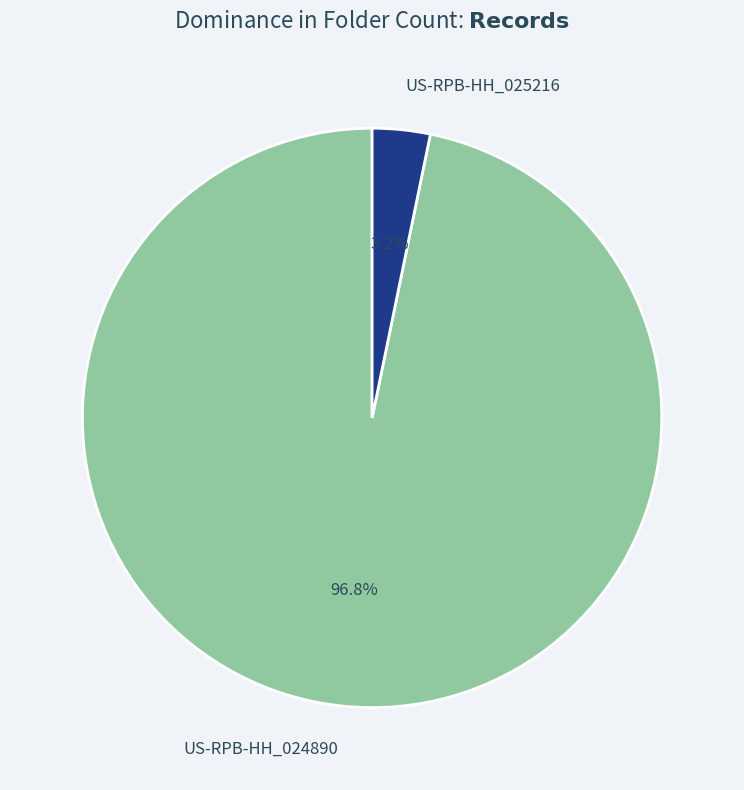

To the nearest percent, what percentage of the pie is US-RPB-HH_025216?

3%